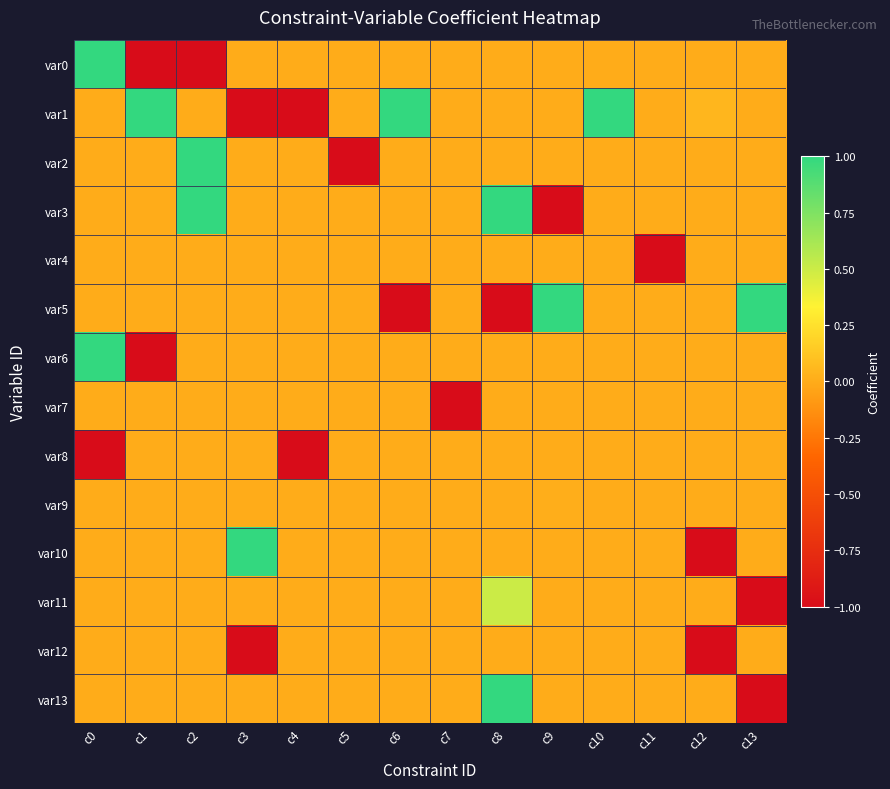

Reading left to right, what are all the values shown in this chart?

var0: c0=1.0	c1=-1.0	c2=-1.0	c3=0.0	c4=0.0	c5=0.0	c6=0.0	c7=0.0	c8=0.0	c9=0.0	c10=0.0	c11=0.0	c12=0.0	c13=0.0
var1: c0=0.0	c1=1.0	c2=0.0	c3=-1.0	c4=-1.0	c5=0.0	c6=1.0	c7=0.0	c8=0.0	c9=0.0	c10=1.0	c11=0.0	c12=0.1	c13=0.0
var2: c0=0.0	c1=0.0	c2=1.0	c3=0.0	c4=0.0	c5=-1.0	c6=0.0	c7=0.0	c8=0.0	c9=0.0	c10=0.0	c11=0.0	c12=0.0	c13=0.0
var3: c0=0.0	c1=0.0	c2=1.0	c3=0.0	c4=0.0	c5=0.0	c6=0.0	c7=0.0	c8=1.0	c9=-1.0	c10=0.0	c11=0.0	c12=0.0	c13=0.0
var4: c0=0.0	c1=0.0	c2=0.0	c3=0.0	c4=0.0	c5=0.0	c6=0.0	c7=0.0	c8=0.0	c9=0.0	c10=0.0	c11=-1.0	c12=0.0	c13=0.0
var5: c0=0.0	c1=0.0	c2=0.0	c3=0.0	c4=0.0	c5=0.0	c6=-1.0	c7=0.0	c8=-1.0	c9=1.0	c10=0.0	c11=0.0	c12=0.0	c13=1.0
var6: c0=1.0	c1=-1.0	c2=0.0	c3=0.0	c4=0.0	c5=0.0	c6=0.0	c7=0.0	c8=0.0	c9=0.0	c10=0.0	c11=0.0	c12=0.0	c13=0.0
var7: c0=0.0	c1=0.0	c2=0.0	c3=0.0	c4=0.0	c5=0.0	c6=0.0	c7=-1.0	c8=0.0	c9=0.0	c10=0.0	c11=0.0	c12=0.0	c13=0.0
var8: c0=-1.0	c1=0.0	c2=0.0	c3=0.0	c4=-1.0	c5=0.0	c6=0.0	c7=0.0	c8=0.0	c9=0.0	c10=0.0	c11=0.0	c12=0.0	c13=0.0
var9: c0=0.0	c1=0.0	c2=0.0	c3=0.0	c4=0.0	c5=0.0	c6=0.0	c7=0.0	c8=0.0	c9=0.0	c10=0.0	c11=0.0	c12=0.0	c13=0.0
var10: c0=0.0	c1=0.0	c2=0.0	c3=1.0	c4=0.0	c5=0.0	c6=0.0	c7=0.0	c8=0.0	c9=0.0	c10=0.0	c11=0.0	c12=-1.0	c13=0.0
var11: c0=0.0	c1=0.0	c2=0.0	c3=0.0	c4=0.0	c5=0.0	c6=0.0	c7=0.0	c8=0.5	c9=0.0	c10=0.0	c11=0.0	c12=0.0	c13=-1.0
var12: c0=0.0	c1=0.0	c2=0.0	c3=-1.0	c4=0.0	c5=0.0	c6=0.0	c7=0.0	c8=0.0	c9=0.0	c10=0.0	c11=0.0	c12=-1.0	c13=0.0
var13: c0=0.0	c1=0.0	c2=0.0	c3=0.0	c4=0.0	c5=0.0	c6=0.0	c7=0.0	c8=1.0	c9=0.0	c10=0.0	c11=0.0	c12=0.0	c13=-1.0